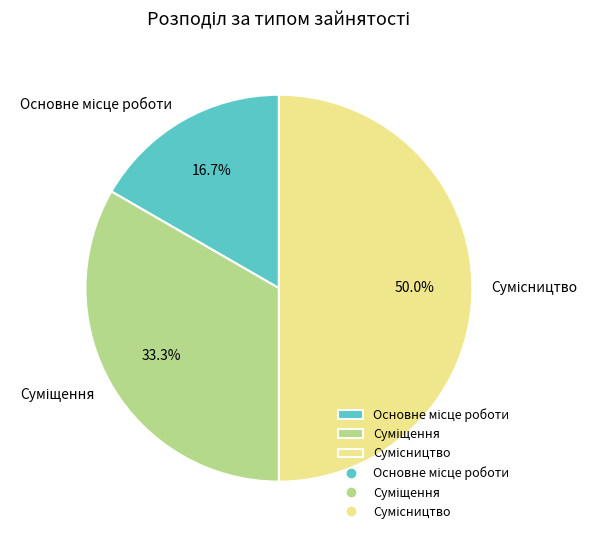

Between Суміщення and Сумісництво, which is larger?

Сумісництво